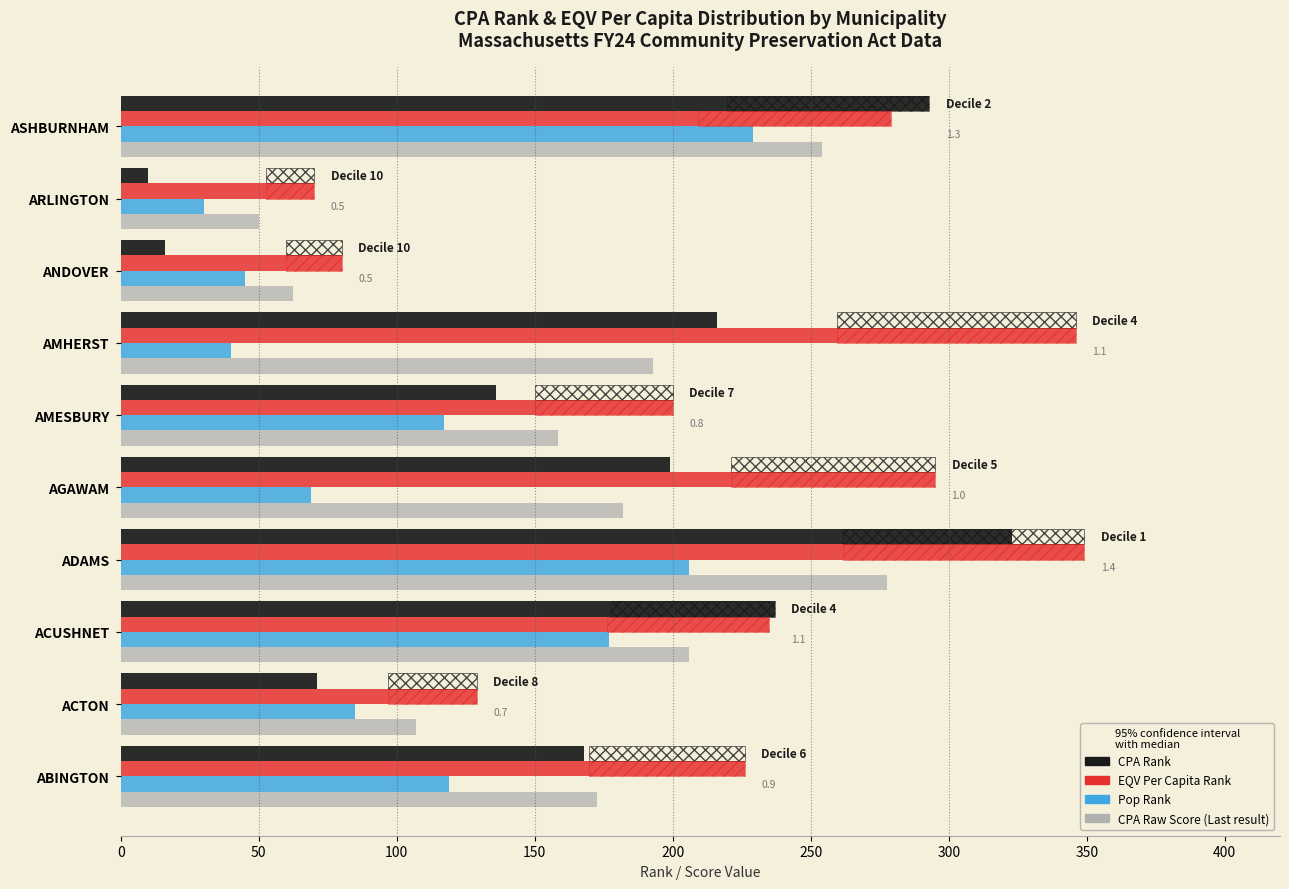

List the series in order of their peak value, highest first.

EQV Per Capita Rank, CPA Rank, CPA Raw Score (Last result), Pop Rank